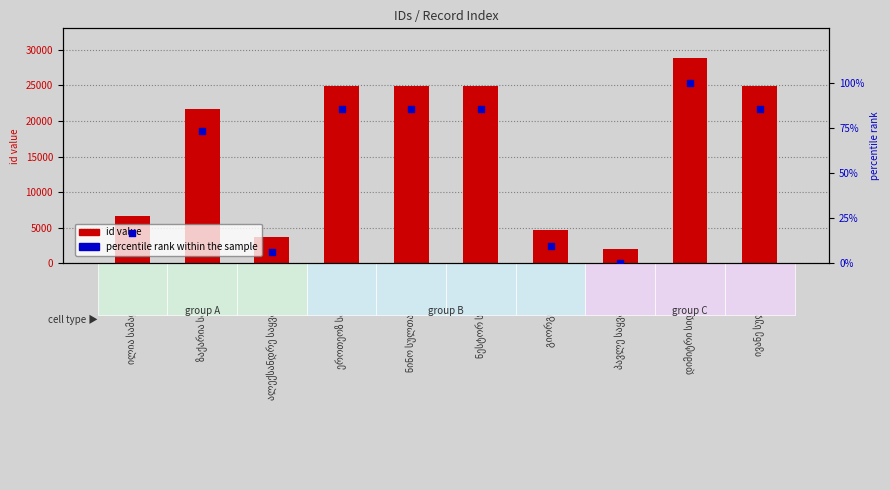

What is the total value across all series at ნინო სულთანიშვილი?

24998.4